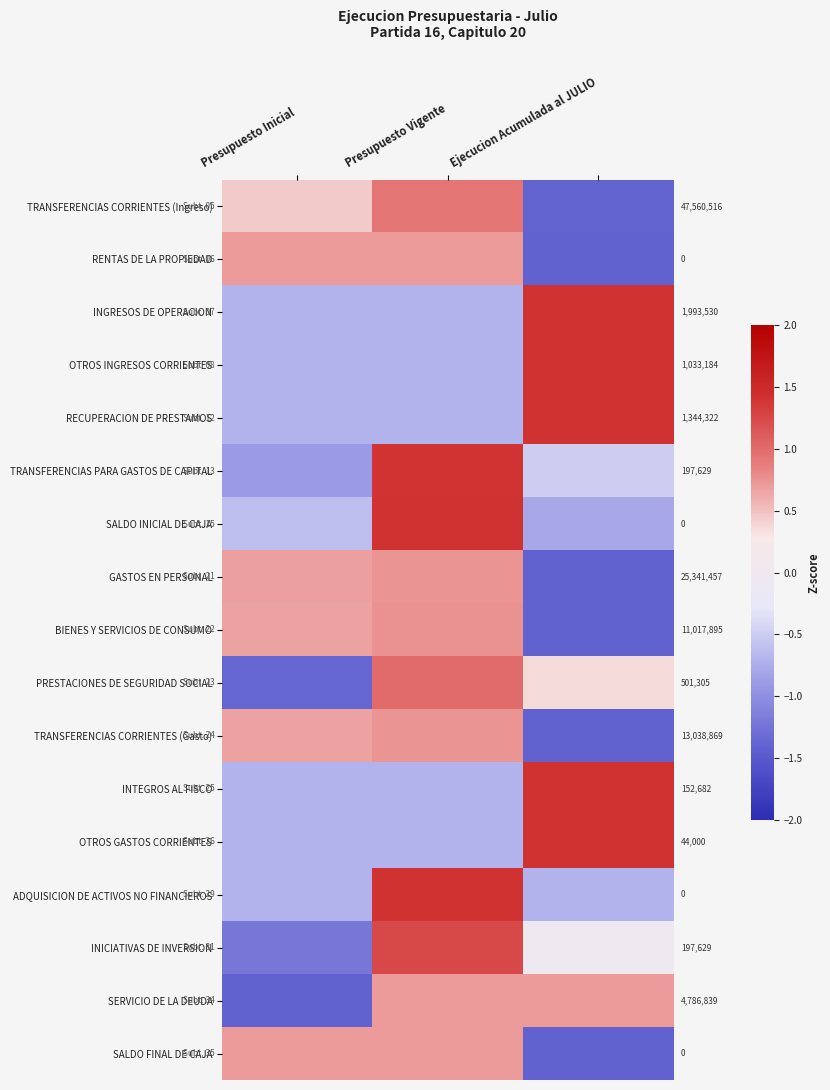

What is the difference between the highest and lowest values at Presupuesto Inicial?

2.1